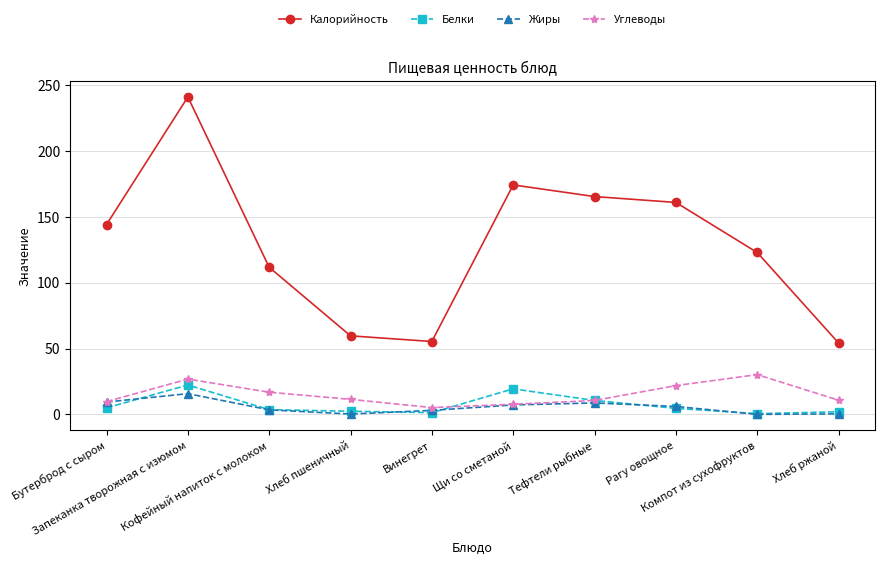

What is the difference between the maximum and minimum values in the Калорийность series?

187.0